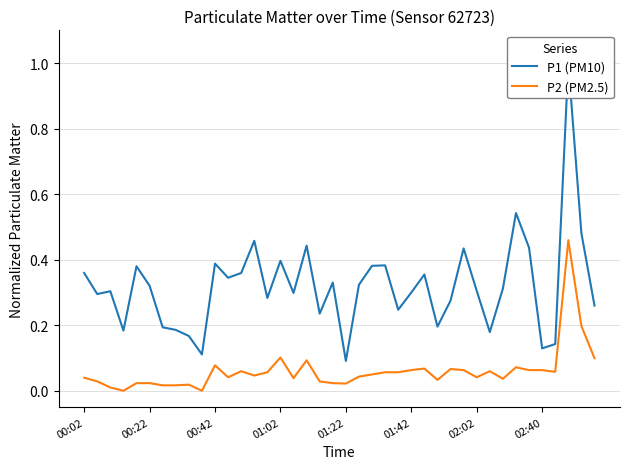

True or false: P2 (PM2.5) and P1 (PM10) intersect in this chart.

False